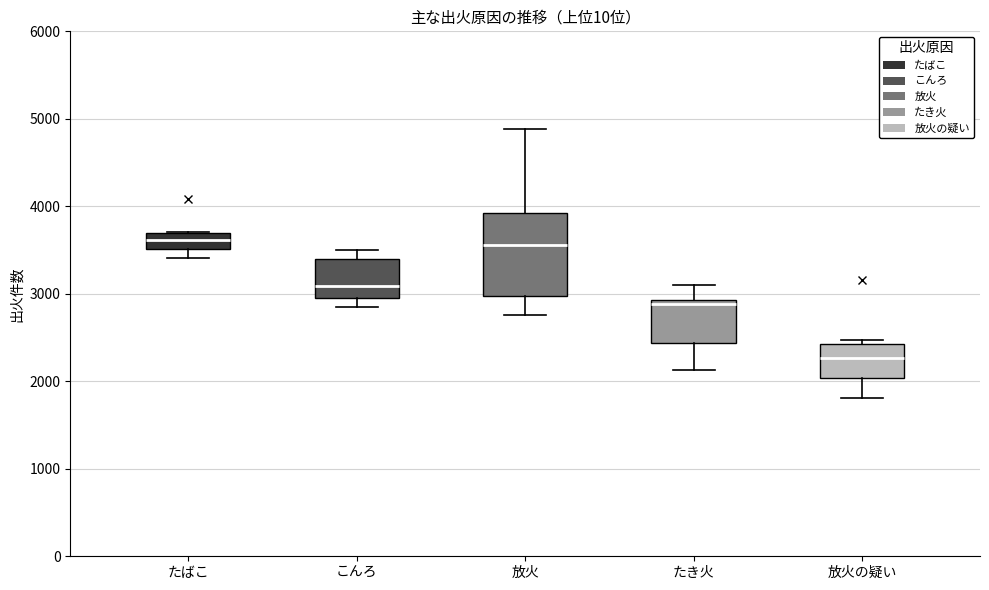

Where does the median line of the box for 放火の疑い sit on the y-axis? The values are not printed on the chart, so give them approximately, as read against the axis.

2300